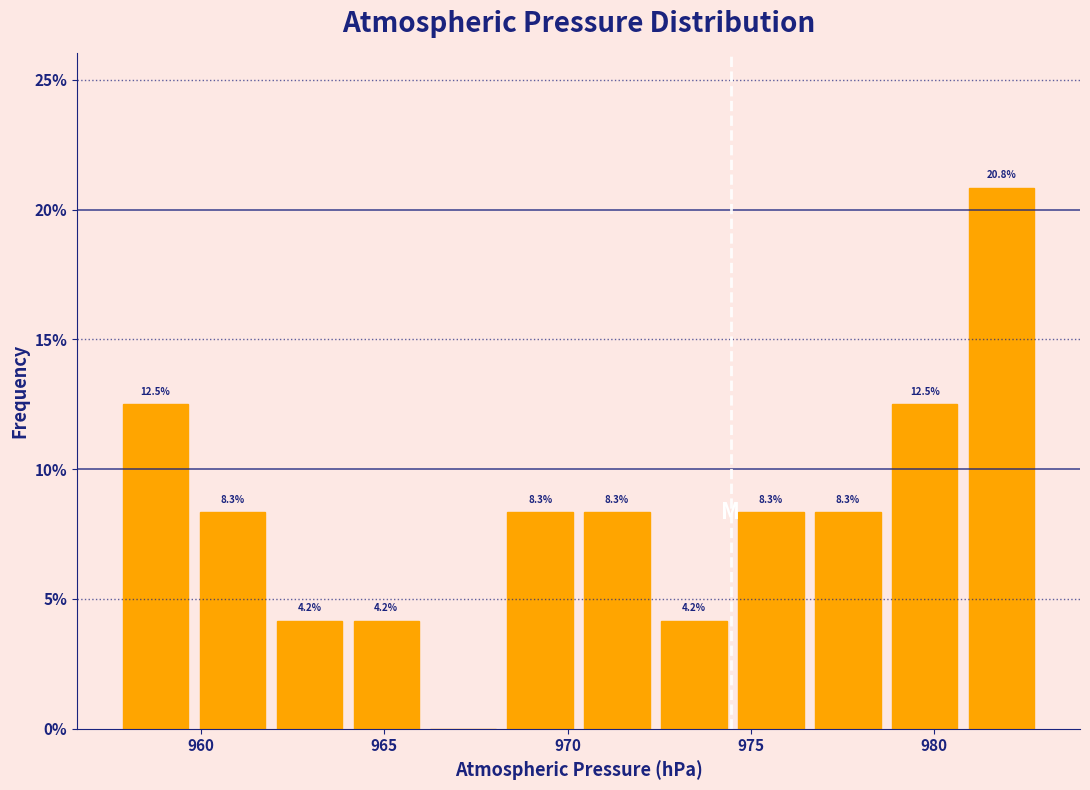

Over which range of the x-axis is the bar tallest?

980.8 to 982.9